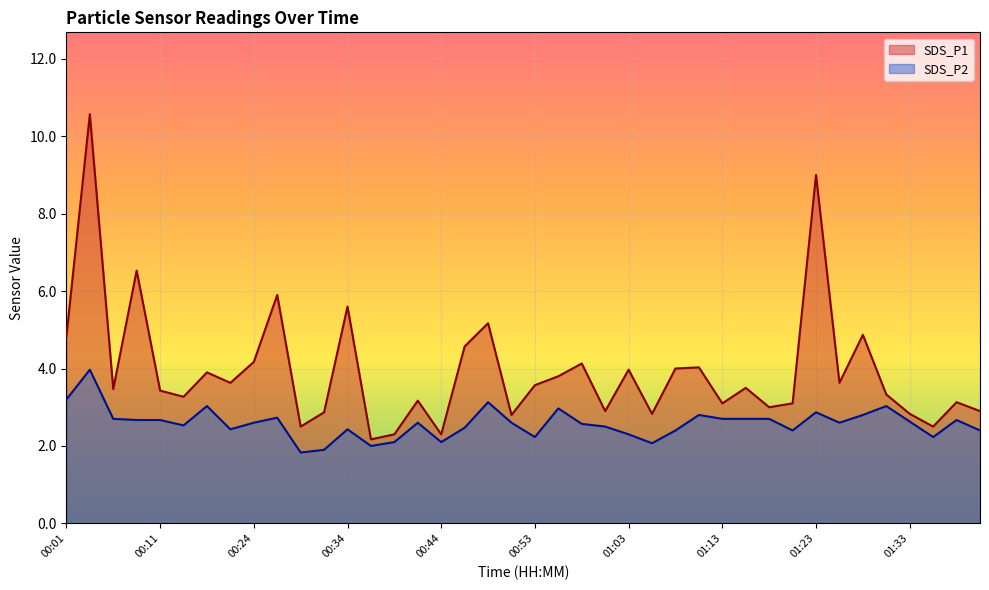

What is the sum of the SDS_P1 values at 00:31 and 01:40?

5.8